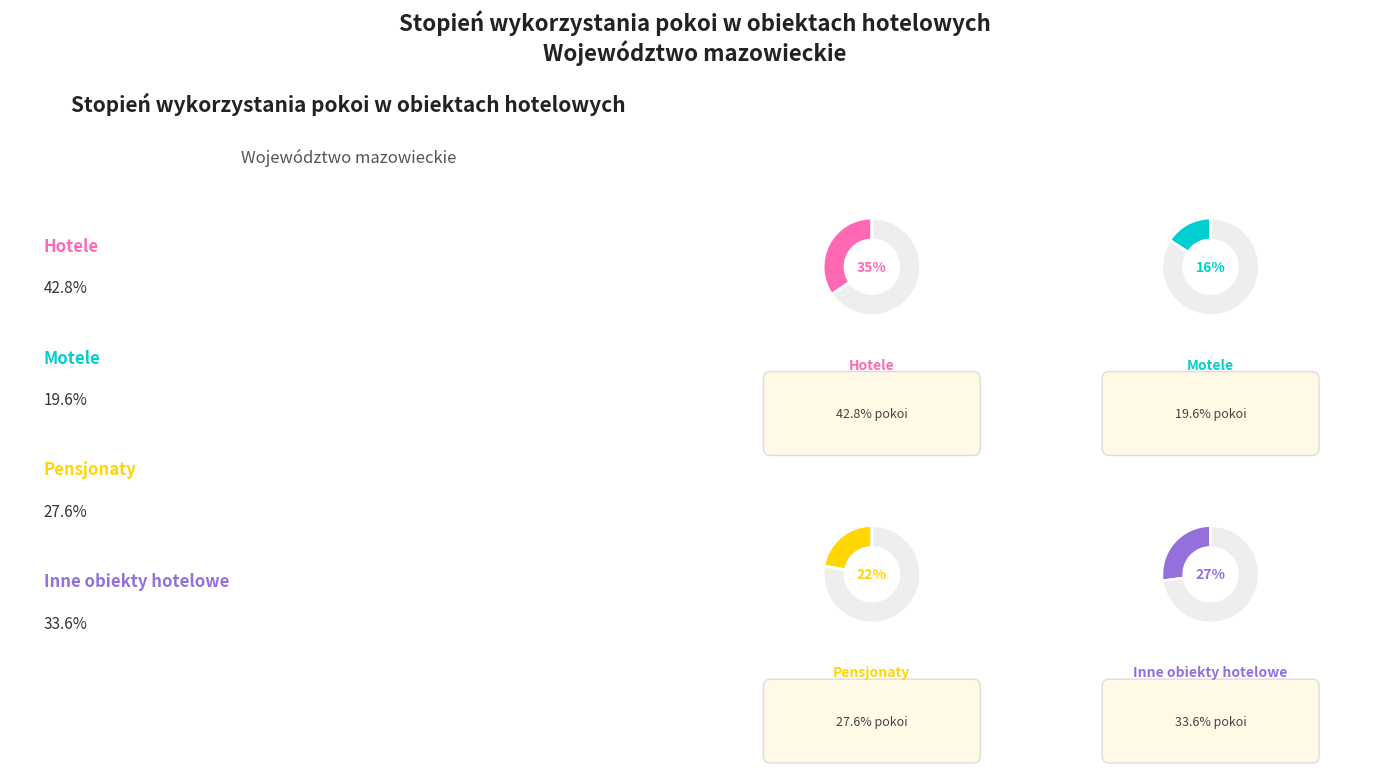

True or false: Hotele accounts for 41% of the total.

False